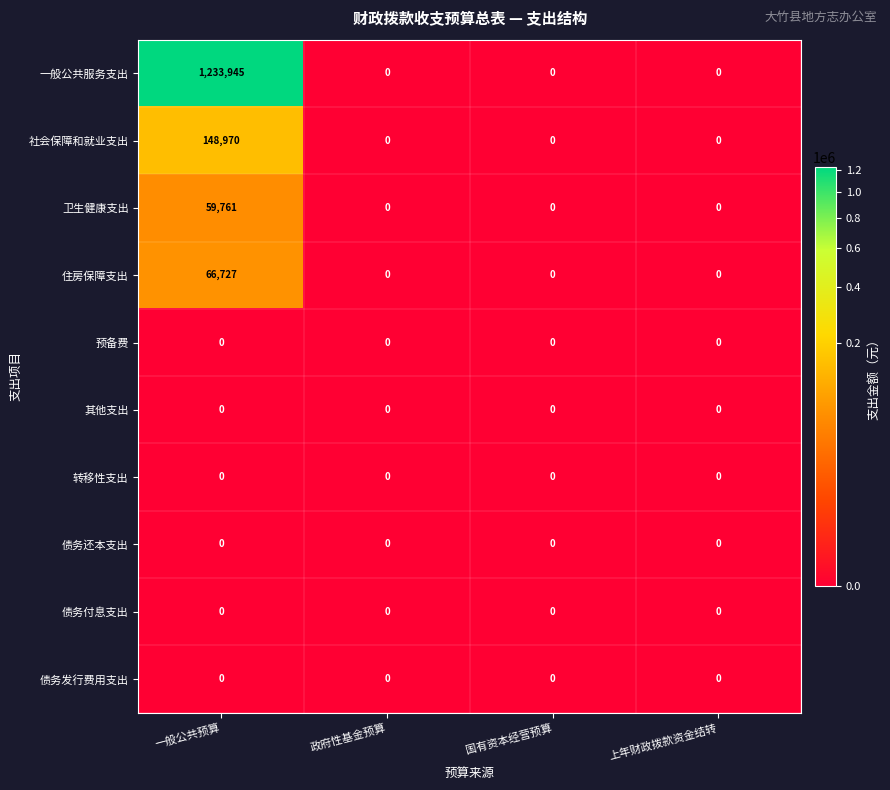

Which series has the largest total across all categories?

一般公共服务支出